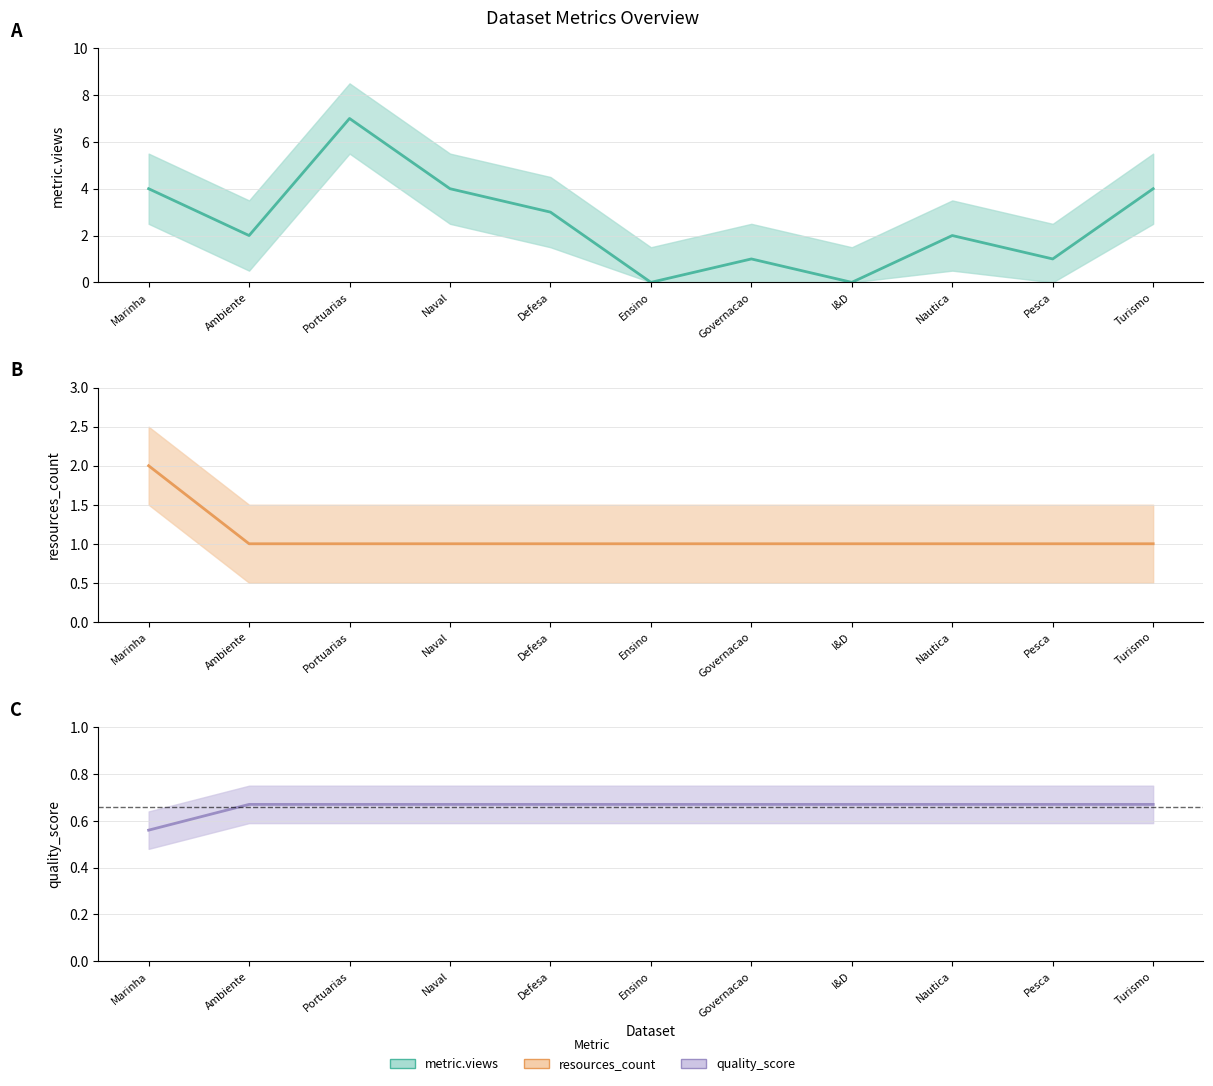

How many metric.views values are between 1 and 4?

8